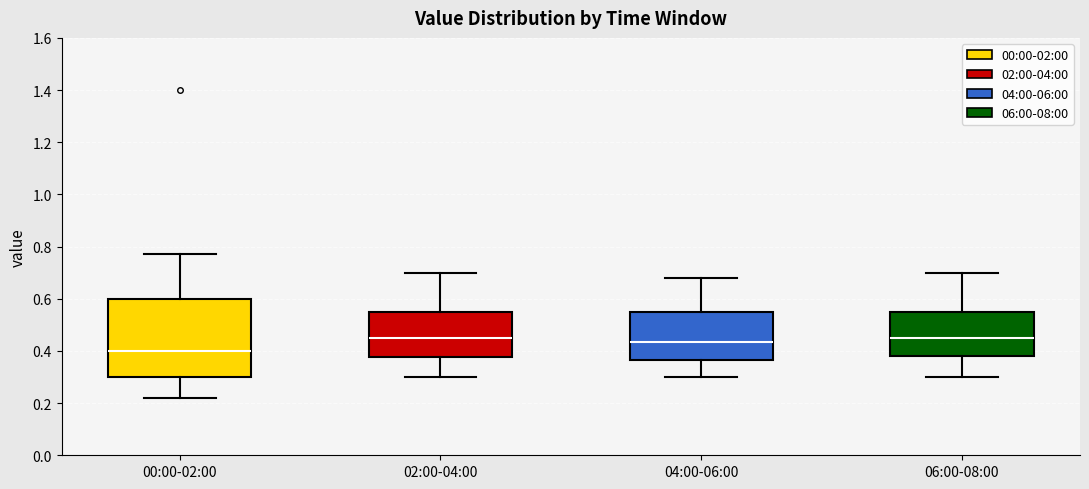

Reading left to right, transcribe this box plot: for each box, give where its median line is, the range the box spans, and where its two whiskers end, as read against the y-axis. The values are not printed on the chart, so give them approximately, as read against the axis.

00:00-02:00: median 0.40, box 0.30 to 0.60, whiskers 0.22 to 0.78
02:00-04:00: median 0.46, box 0.38 to 0.56, whiskers 0.30 to 0.70
04:00-06:00: median 0.44, box 0.36 to 0.56, whiskers 0.30 to 0.68
06:00-08:00: median 0.46, box 0.38 to 0.56, whiskers 0.30 to 0.70